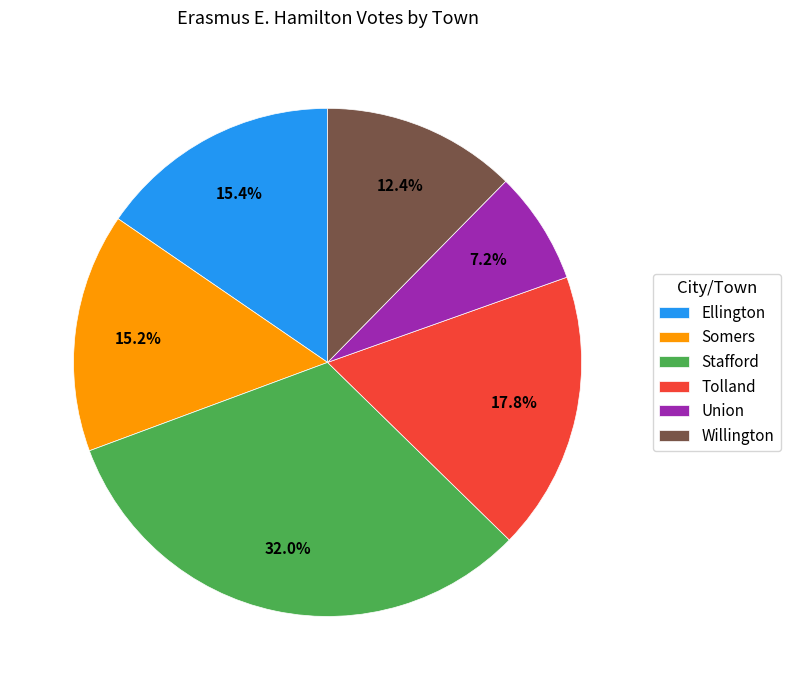

What percentage is the Tolland slice, to the nearest percent?

18%